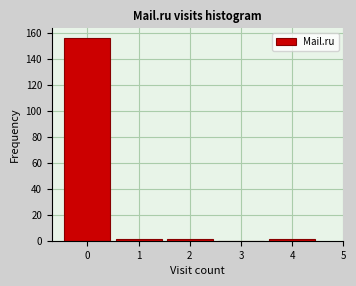

Which range on the x-axis has the tallest bar?

-0.5 to 0.5